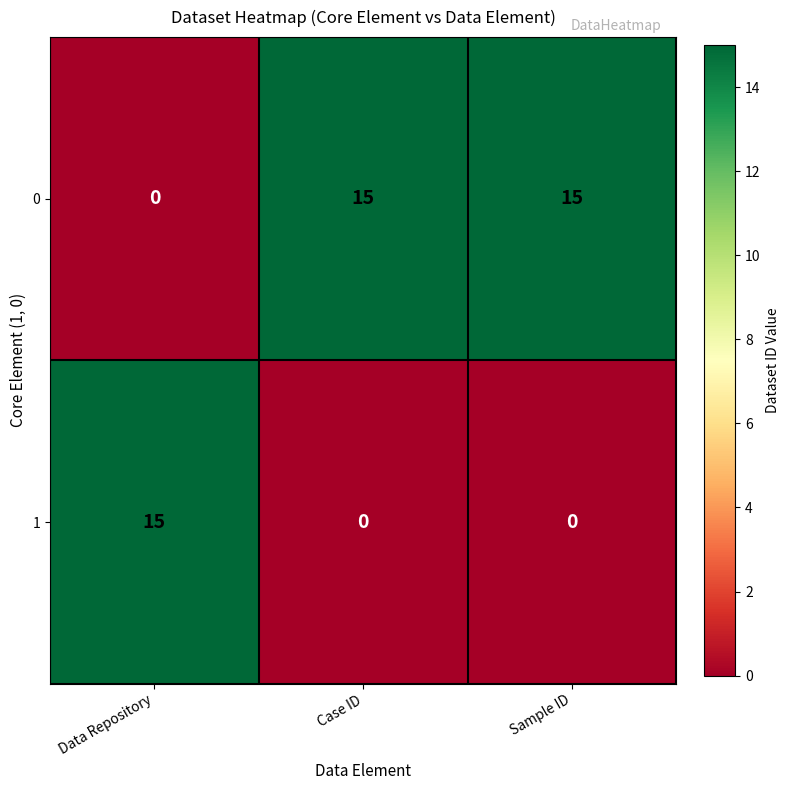

Reading left to right, list all the values displayed in this chart.

0: 0	15	15
1: 15	0	0